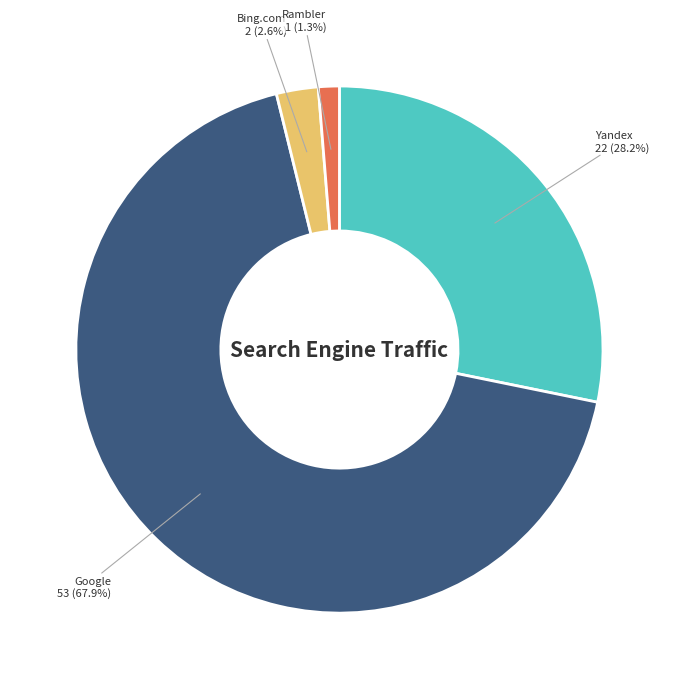

How many segments does this pie chart have?

4